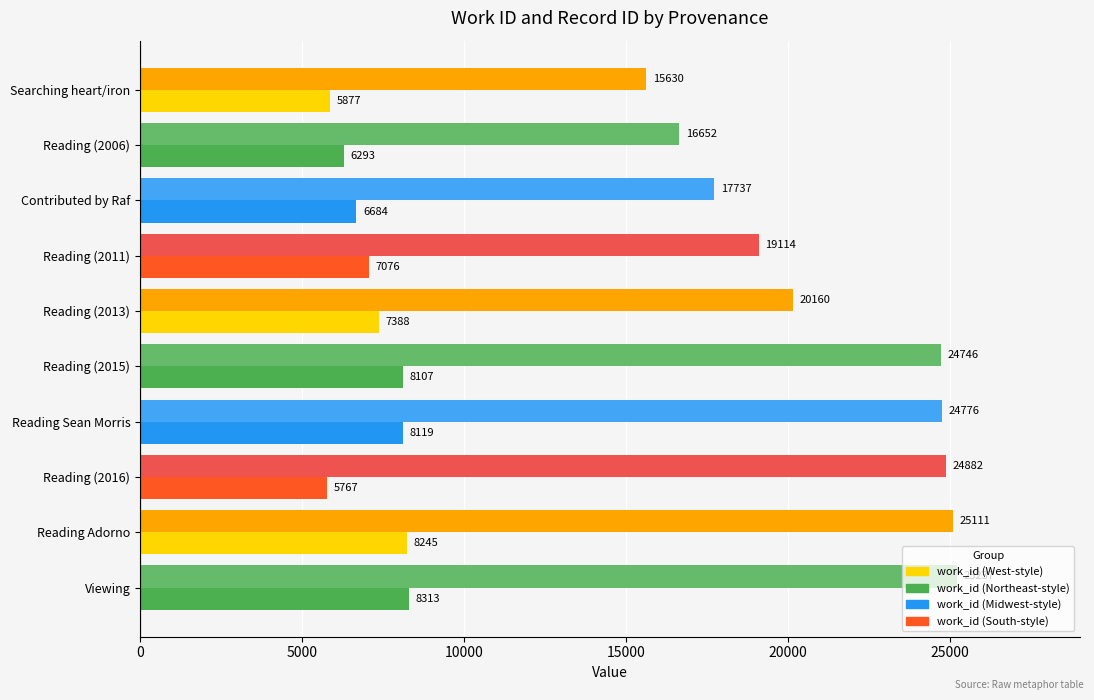

What is the total value across all series at Reading (2011)?

26190